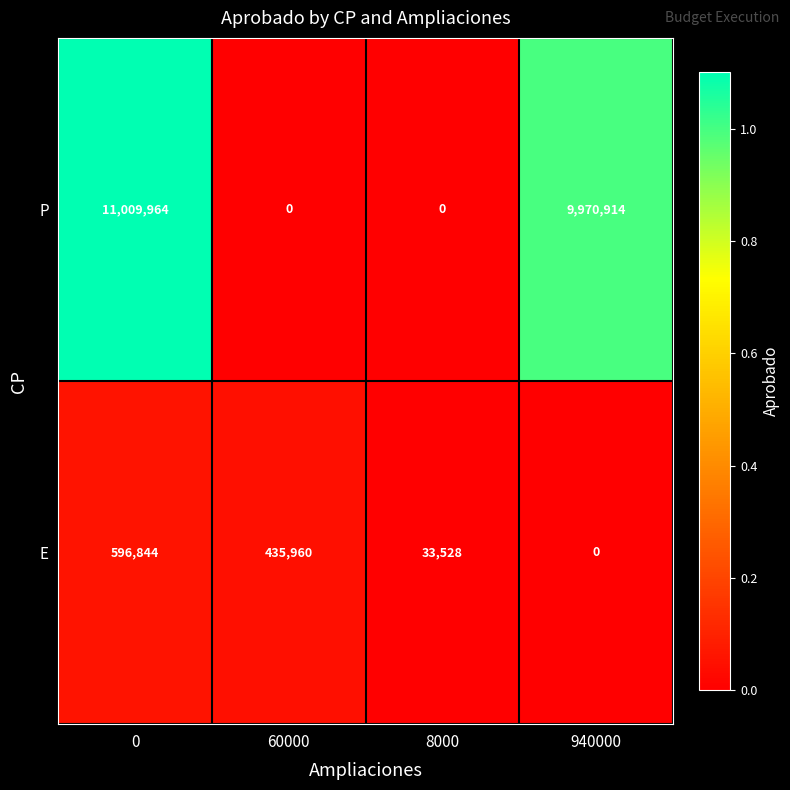

Reading left to right, list all the values displayed in this chart.

P: 11009964	0	0	9970914
E: 596844	435960	33528	0